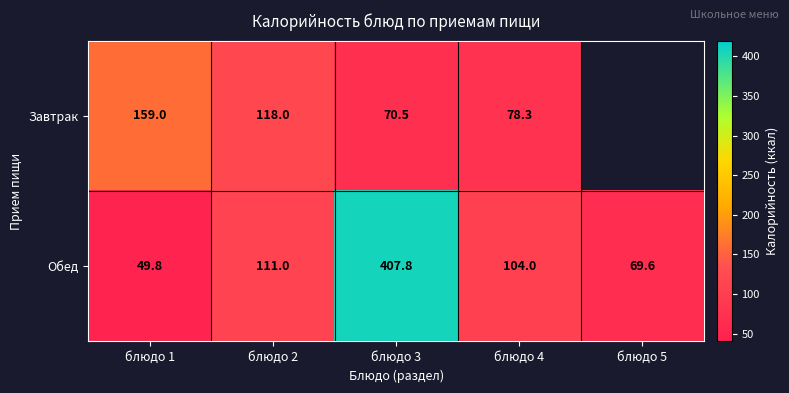

What is the maximum value for Обед?

407.8